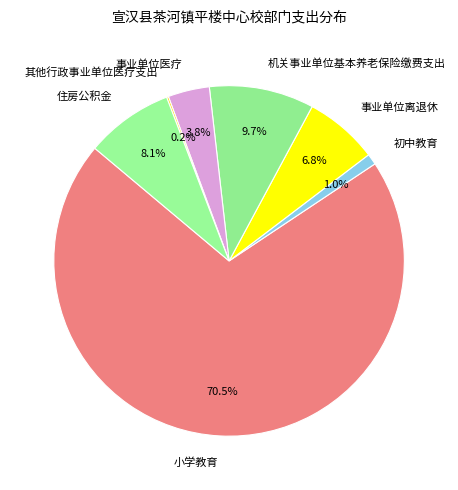

Which category accounts for the majority?

小学教育